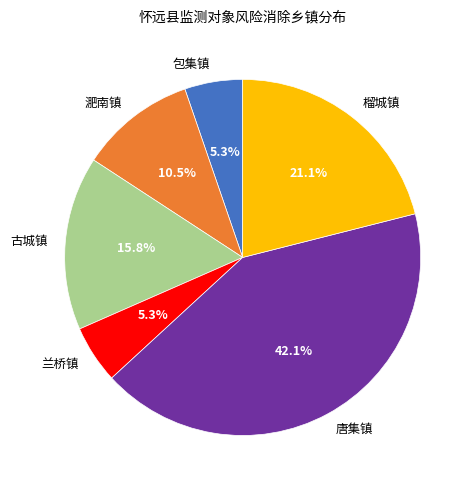

What portion of the pie excludes 榴城镇?

78.9%